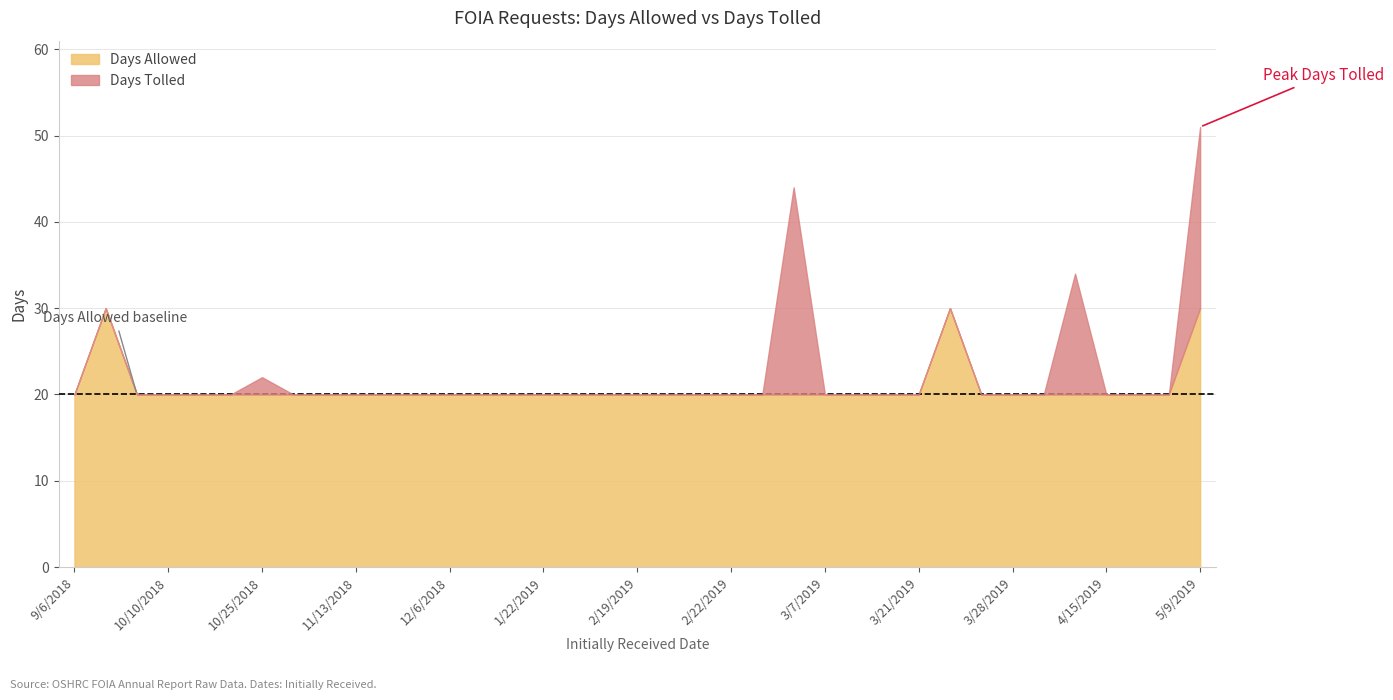

How many lines are shown in the chart?

2